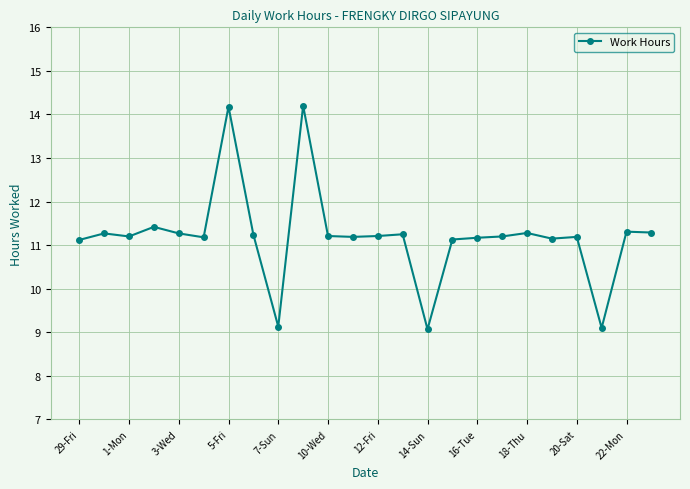

True or false: there are more than 2 points higher than both neighbors.

True